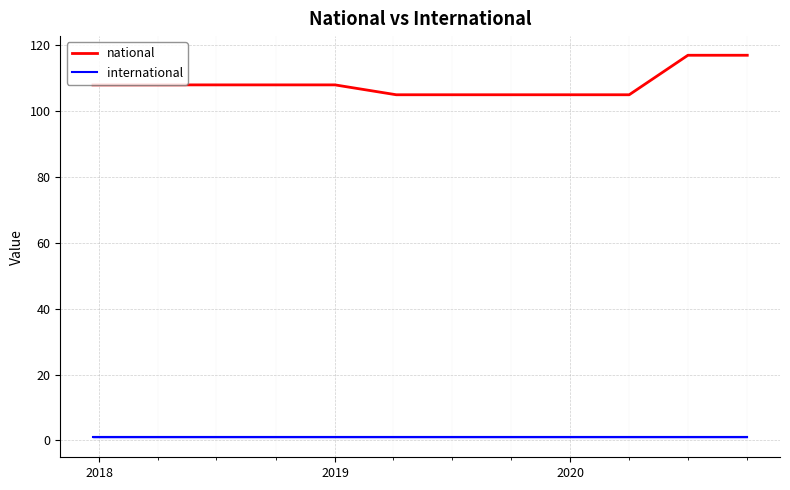

What is the difference between the maximum and minimum values in the national series?

12